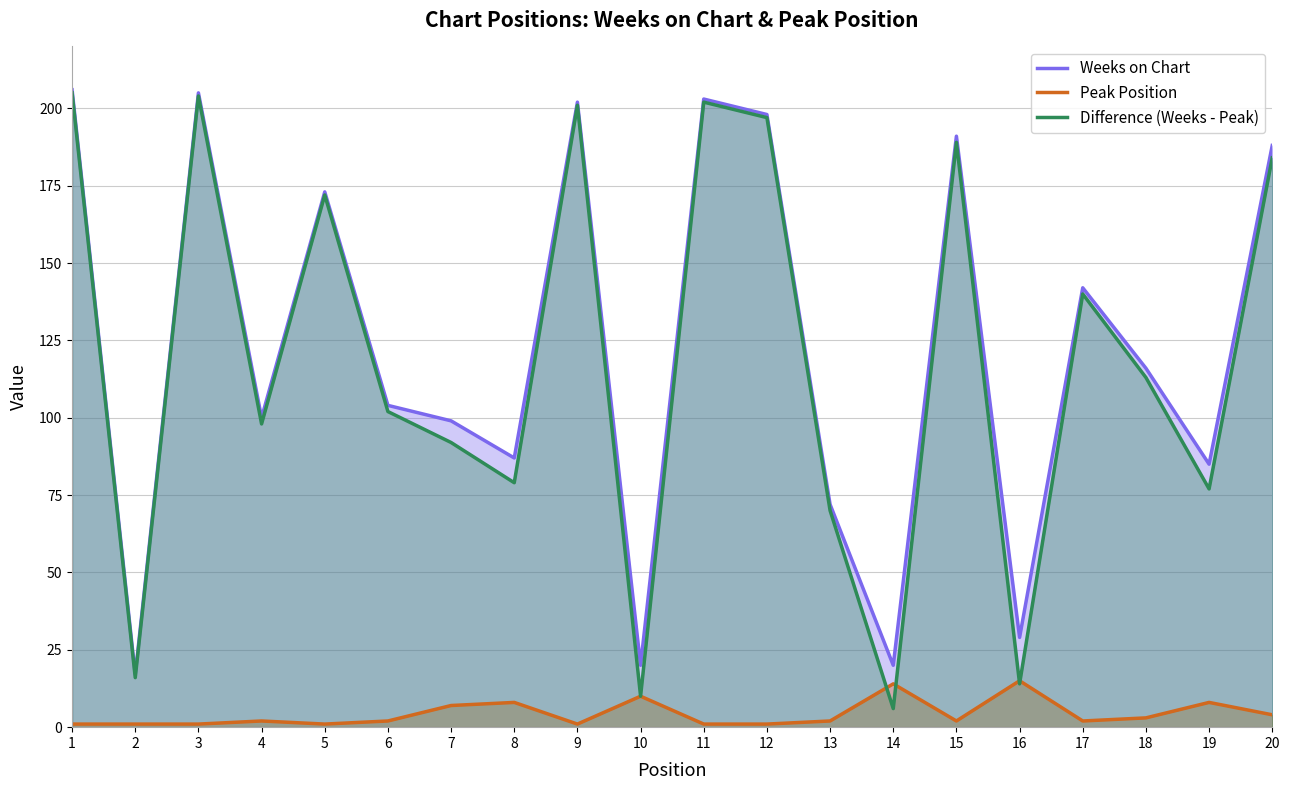

The Weeks on Chart series shows 20 at 14. True or false?

True